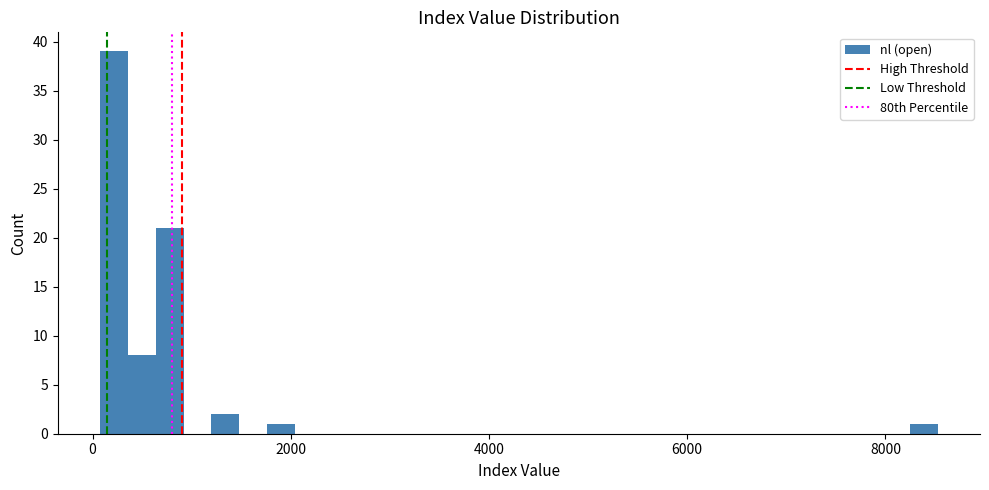

Read against the x-axis, roughly where is the centre of the tallest bar?

200